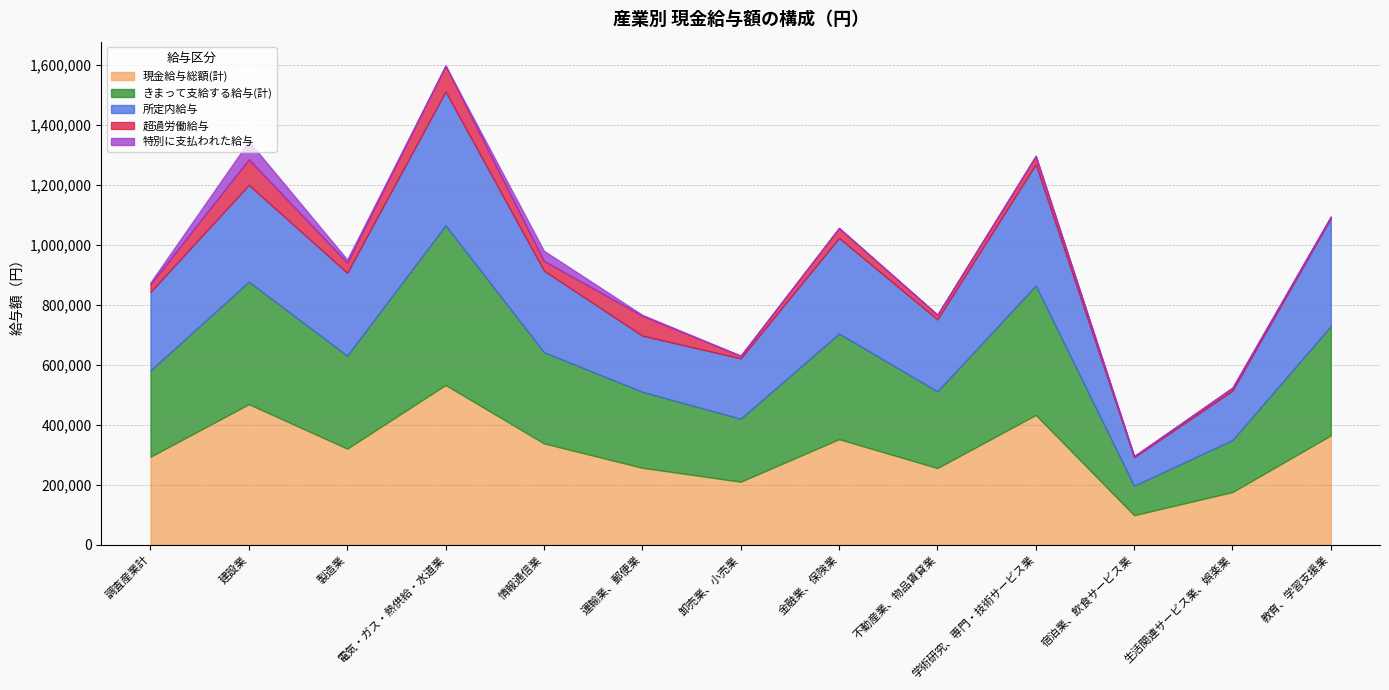

What is the label of the 11th point from the left?

宿泊業、飲食サービス業